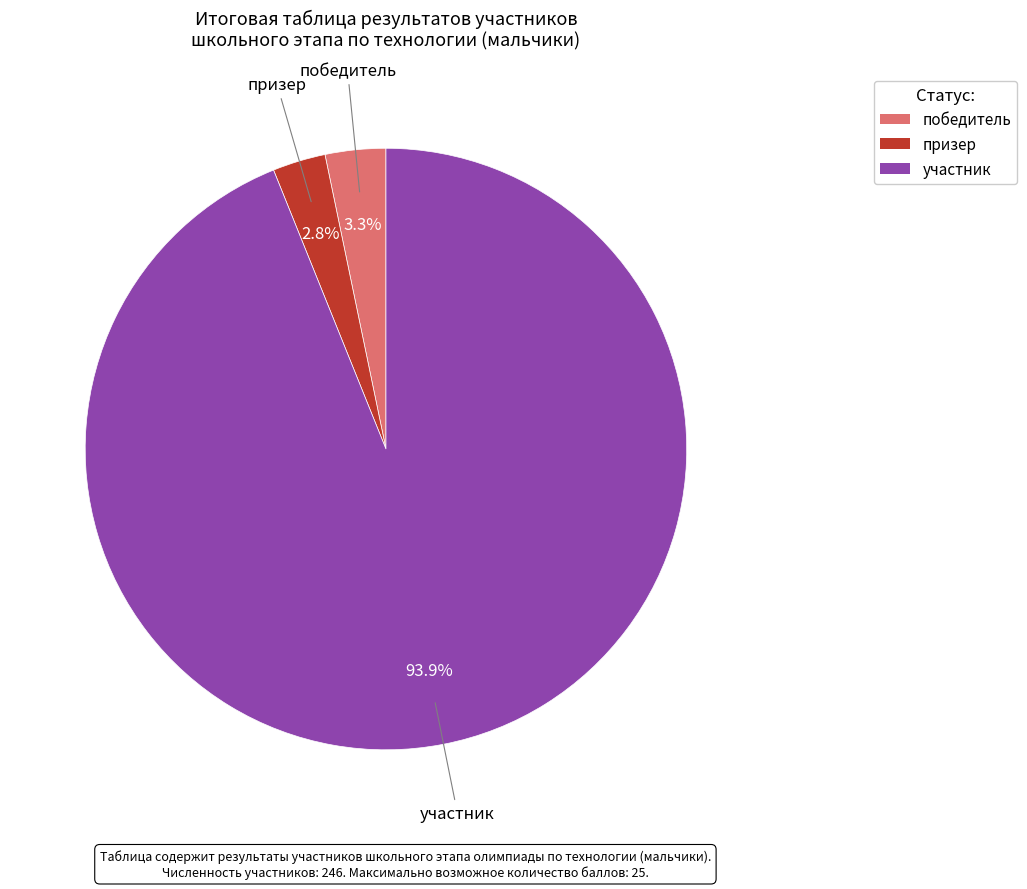

To the nearest percent, what percentage of the pie is участник?

94%